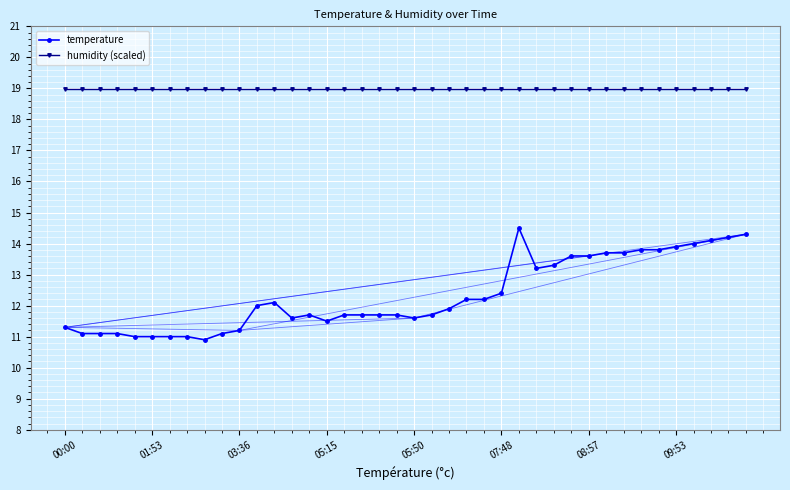

Does the chart have visible grid lines?

Yes